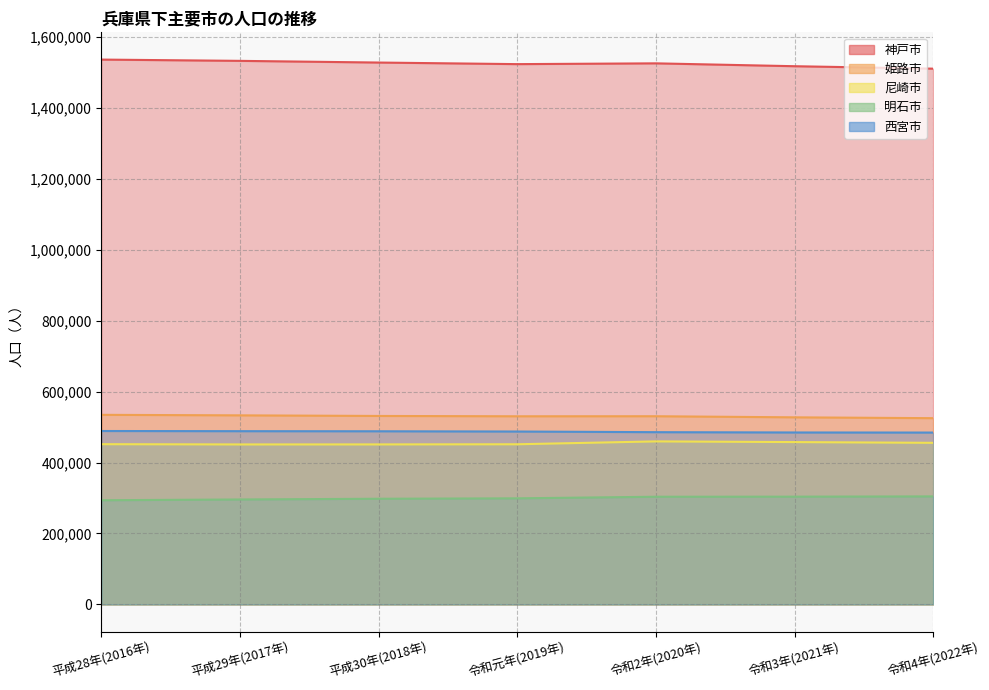

Rank the series by their maximum value, from highest to lowest.

神戸市, 姫路市, 西宮市, 尼崎市, 明石市